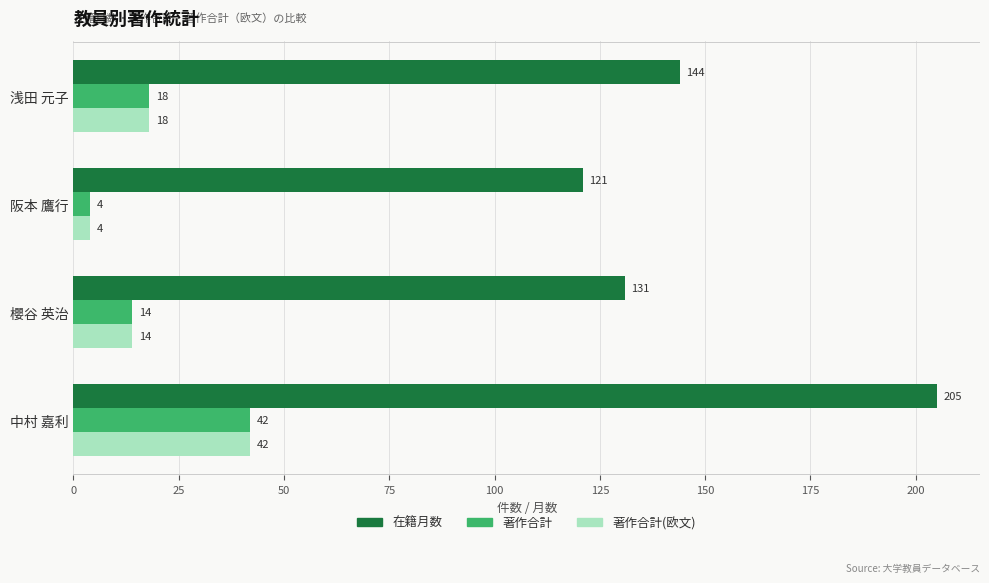

What is the approximate value of 著作合計 at 櫻谷 英治?

14